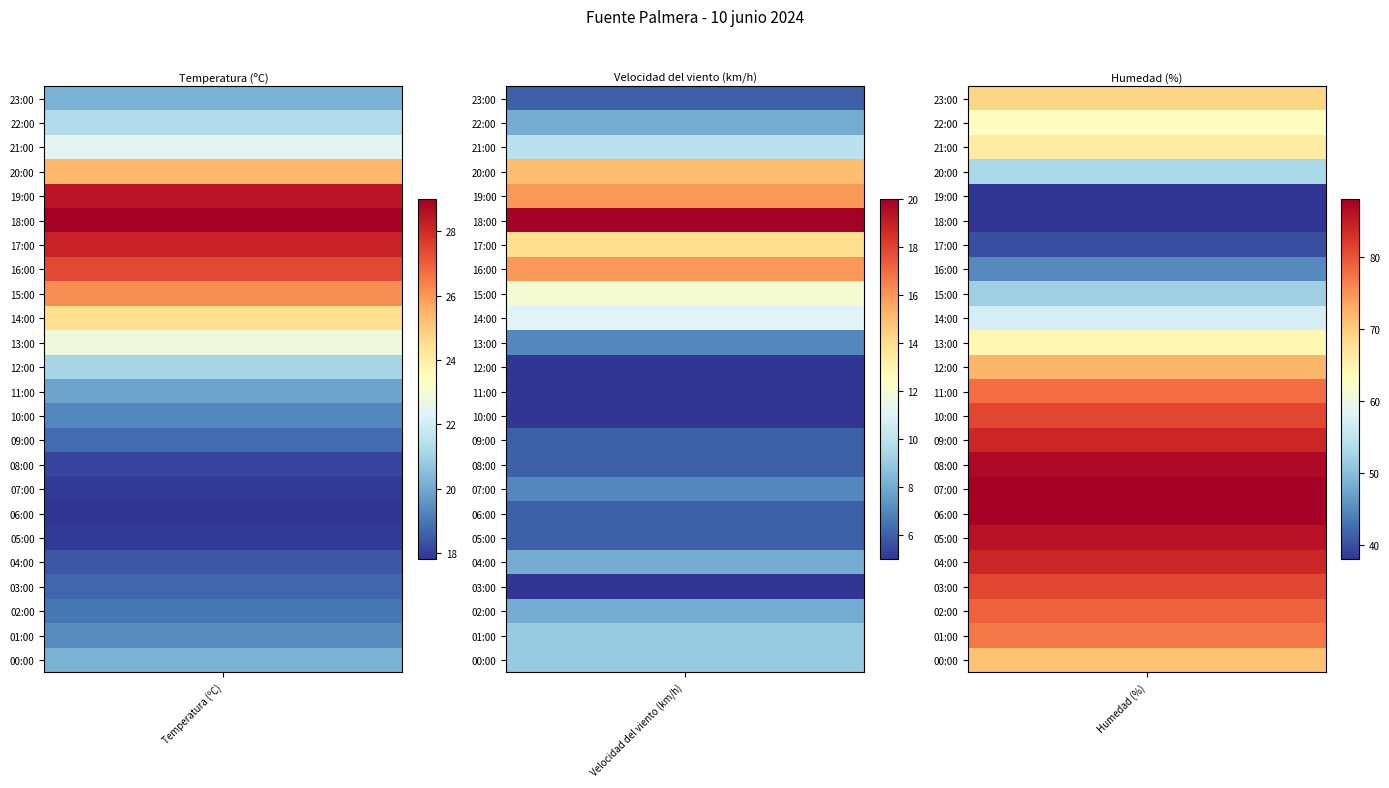

Which series has the largest total across all categories?

Humedad (%)